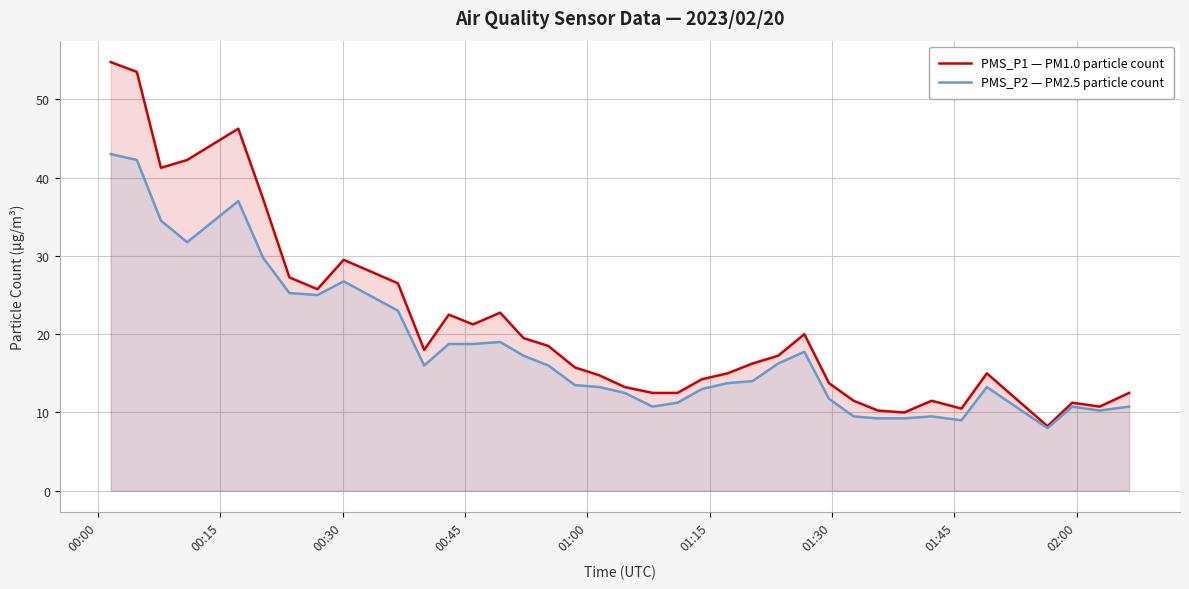

Which series has the largest total across all categories?

PMS_P1 — PM1.0 particle count